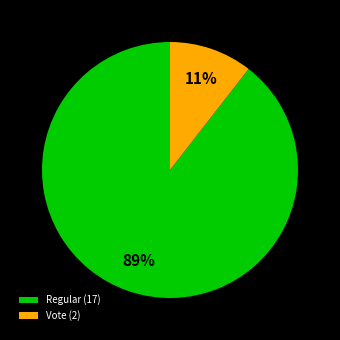

Rank the categories by value from lowest to highest.

Vote (2), Regular (17)